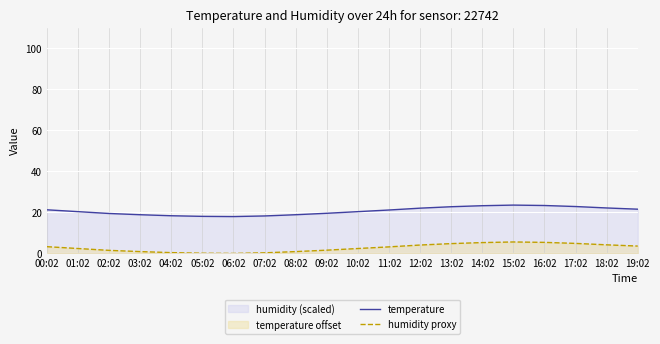

What is the label of the 14th point from the right?

06:02